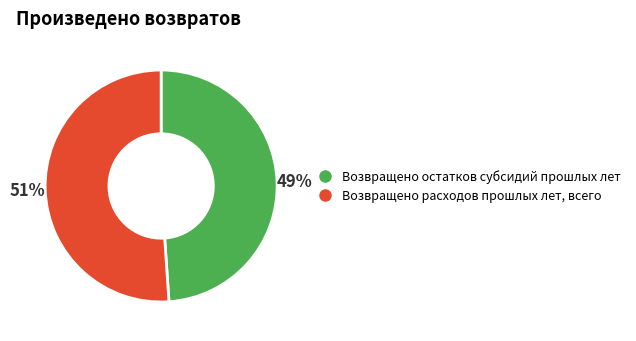

The Возвращено расходов прошлых лет, всего slice represents 51% of the pie. True or false?

True